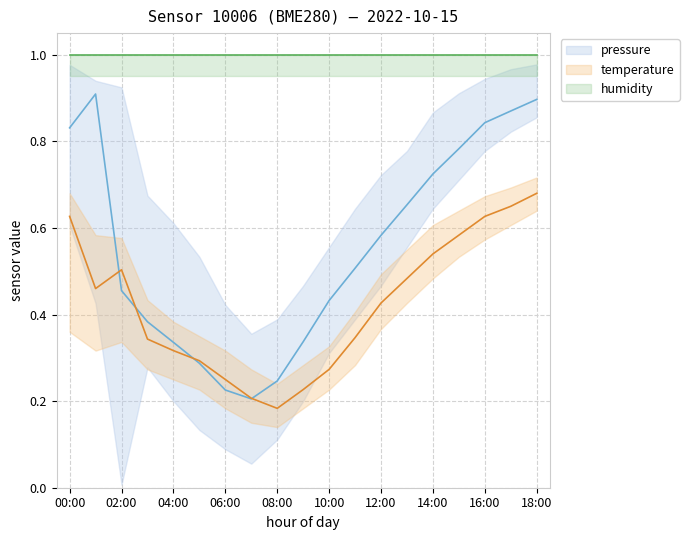

Is the value of temperature at 05:00 greater than the value of pressure at 10:00?

No